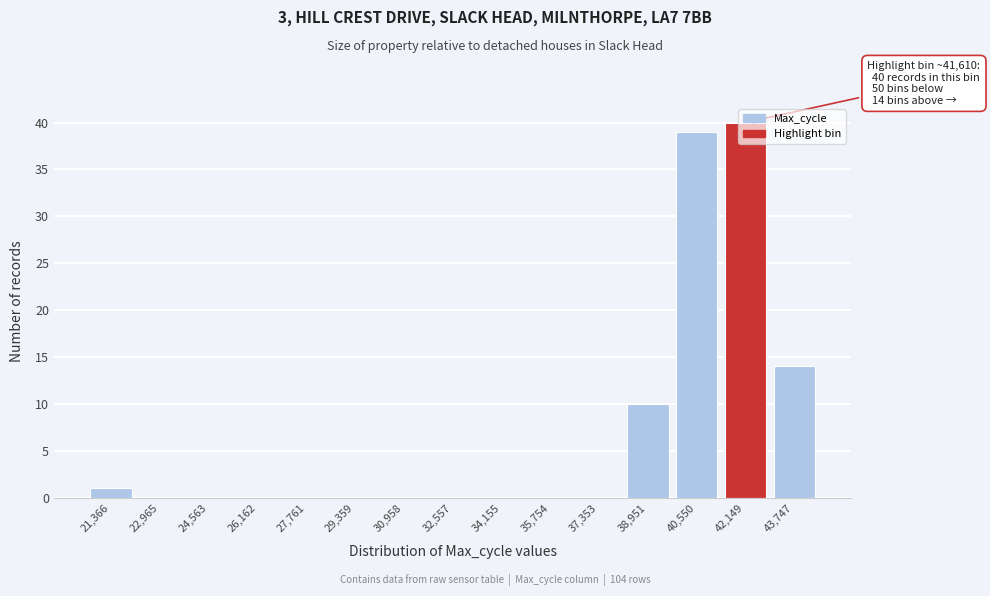

Which range on the x-axis has the tallest bar?

41400 to 43000